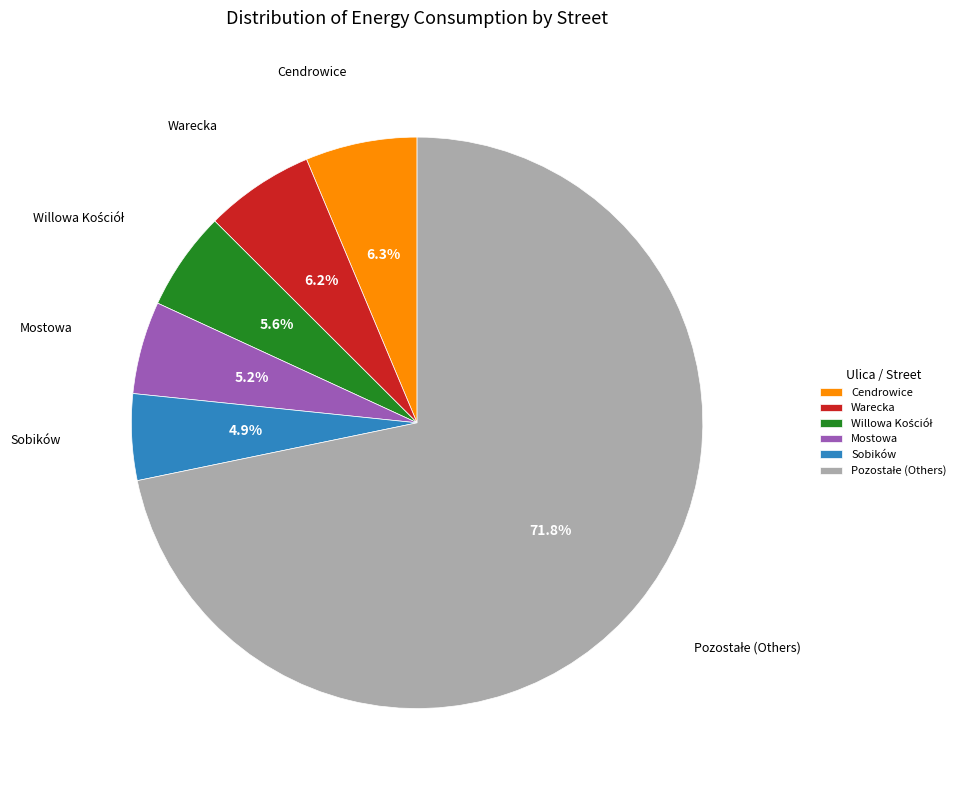

Approximately how many times larger is the value at Sobików compared to Warecka?

0.8